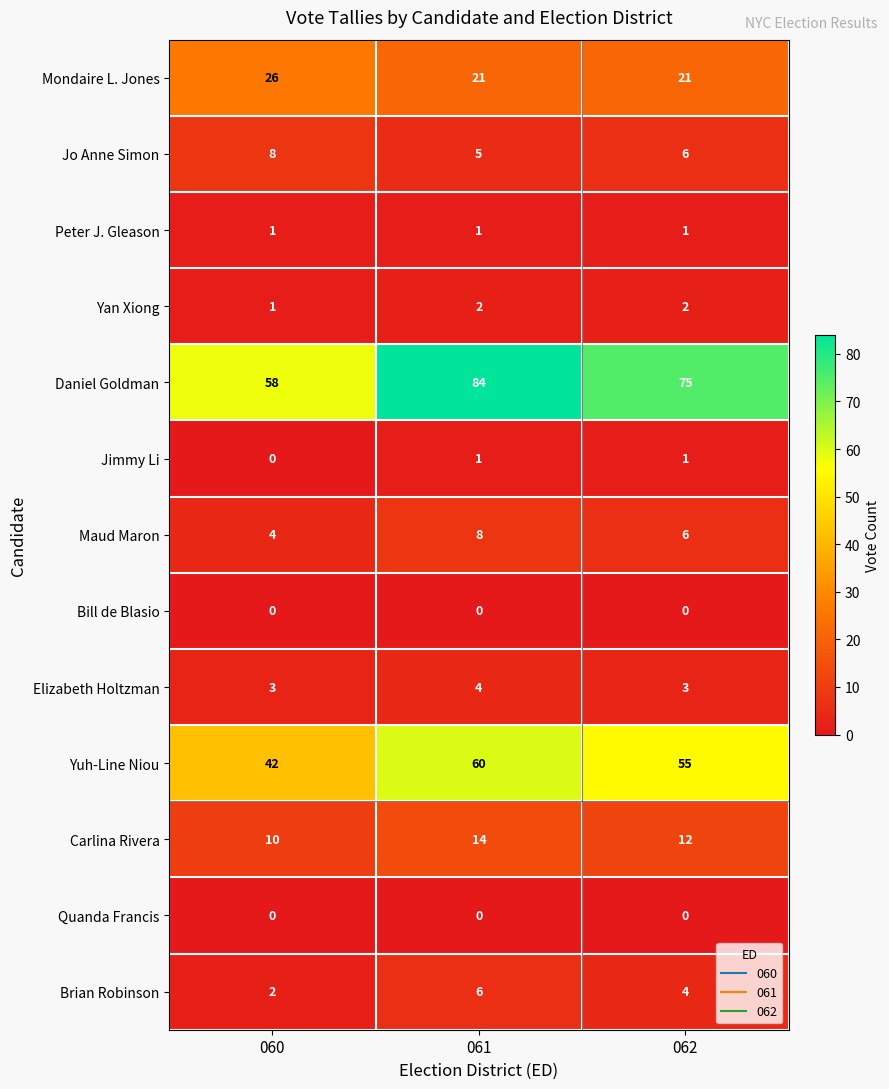

Between 061 and 062, which series saw the biggest shift?

Daniel Goldman